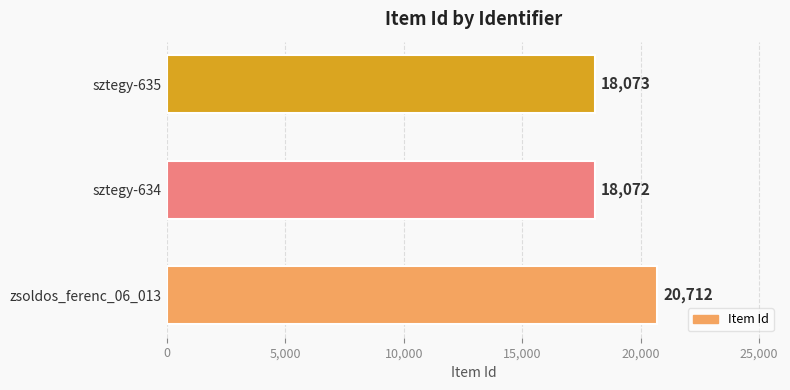

What is the difference between the second highest and minimum values?

1